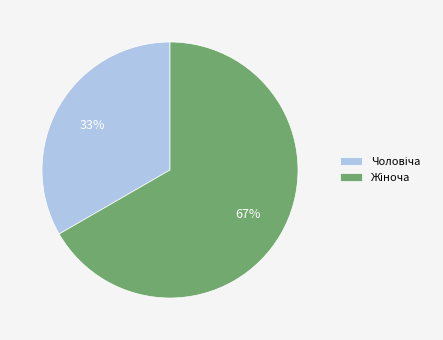

Does any single category account for the majority?

Yes